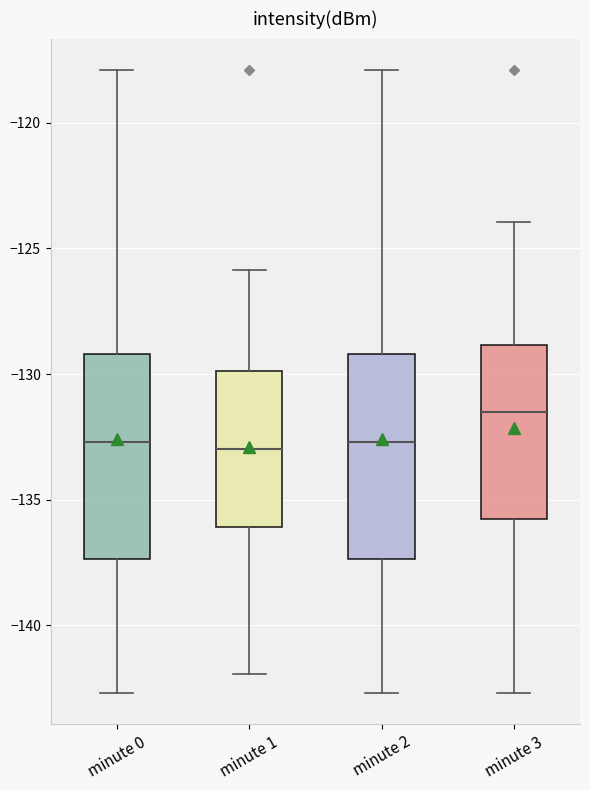

Which box has the highest median line?

minute 3